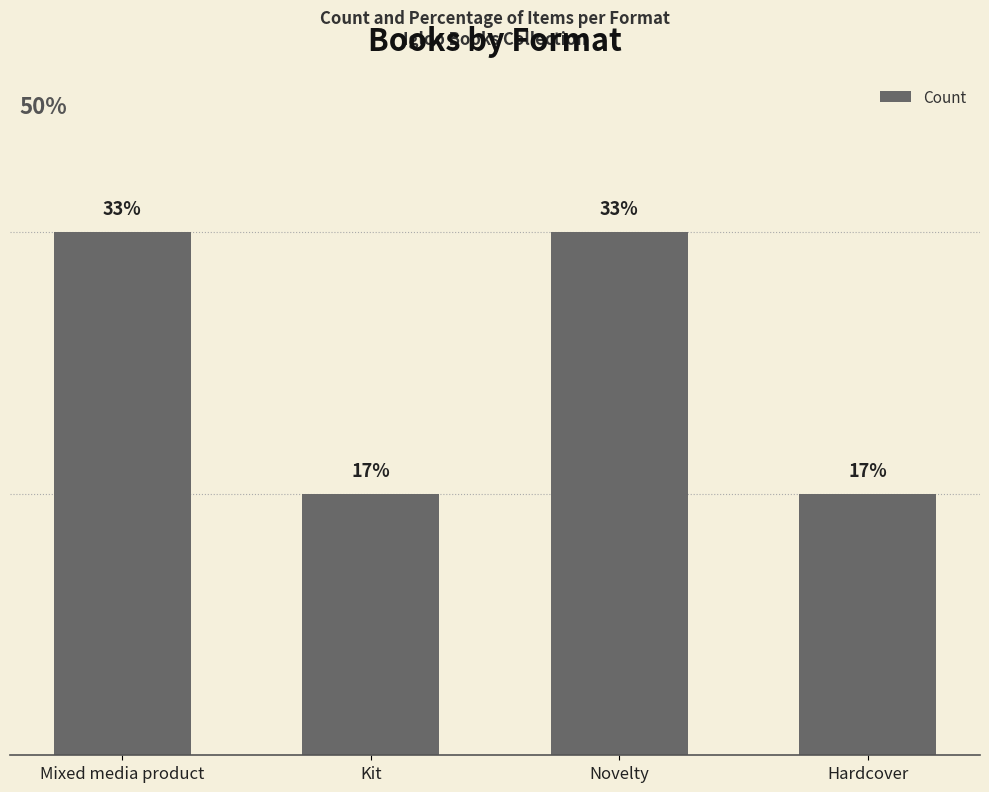

True or false: the data shows 2 at Mixed media product.

True